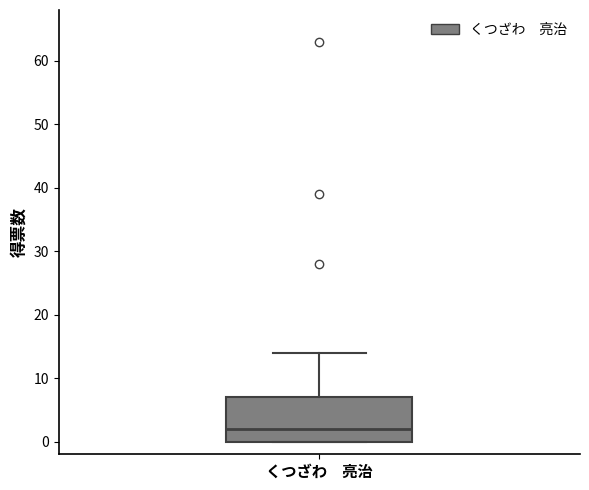

Transcribe this box plot: give where the median line is, the range the box spans, and where the two whiskers end, as read against the y-axis. The values are not printed on the chart, so give them approximately, as read against the axis.

median 2, box 0 to 7, whiskers 0 to 14